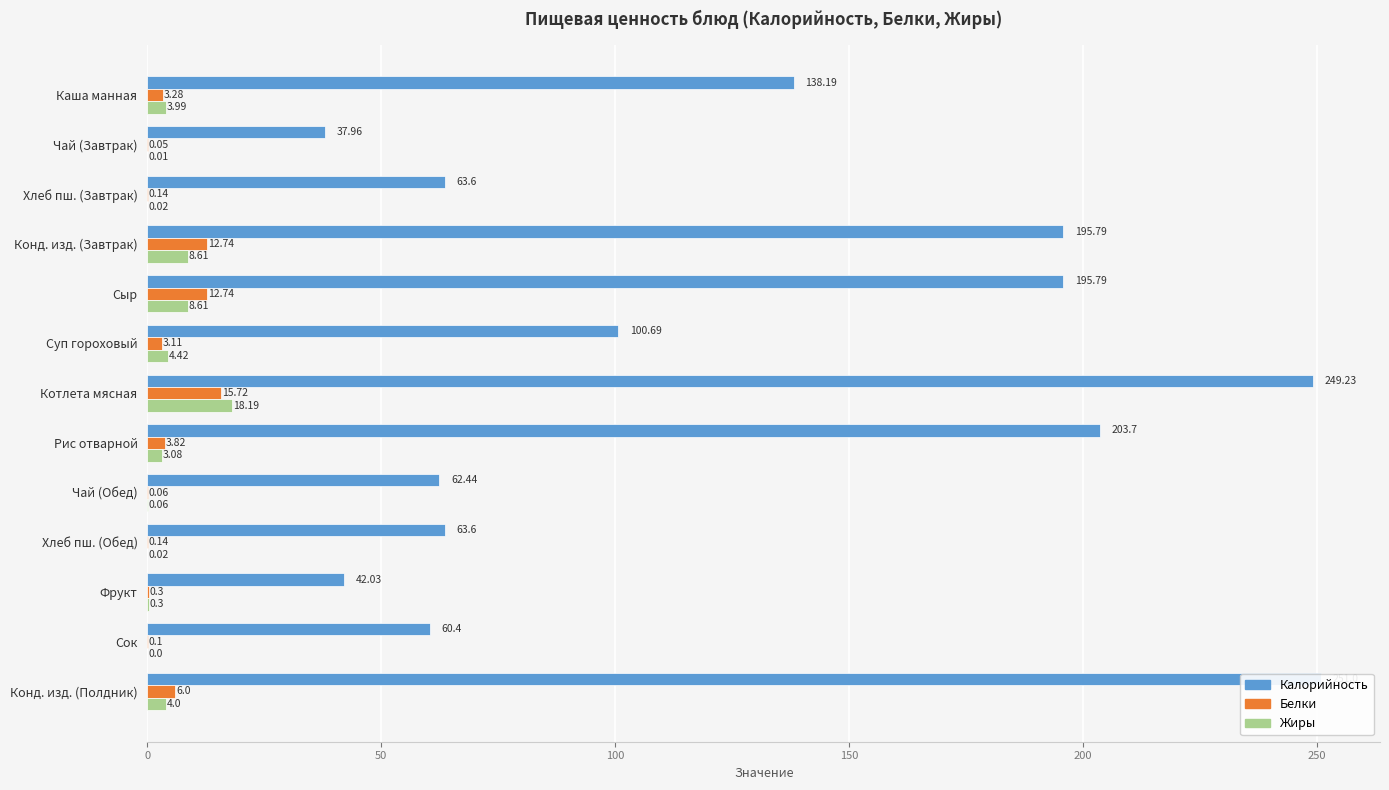

At how many categories does at least one series exceed 223?

2